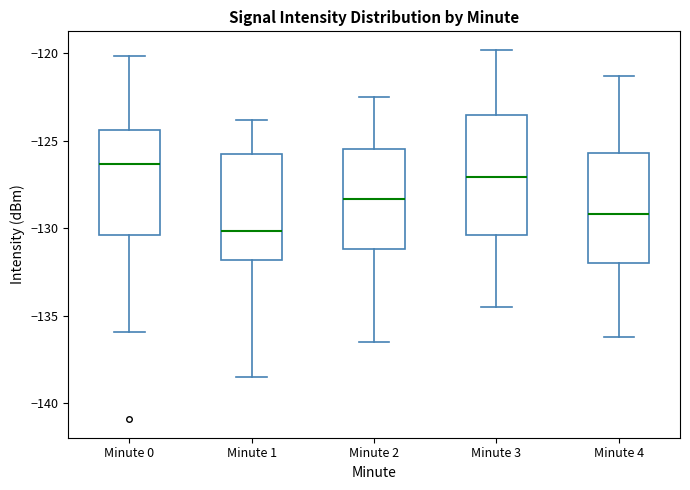

Comparing the boxes themselves (not the whiskers), which one is the tallest?

Minute 3